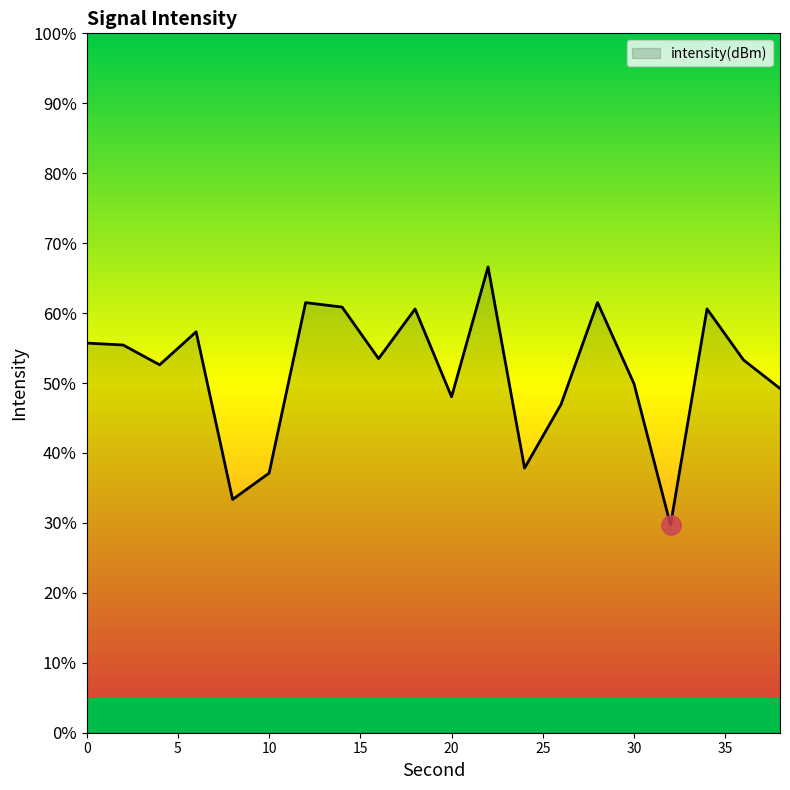

What is the smallest value displayed?

29.7